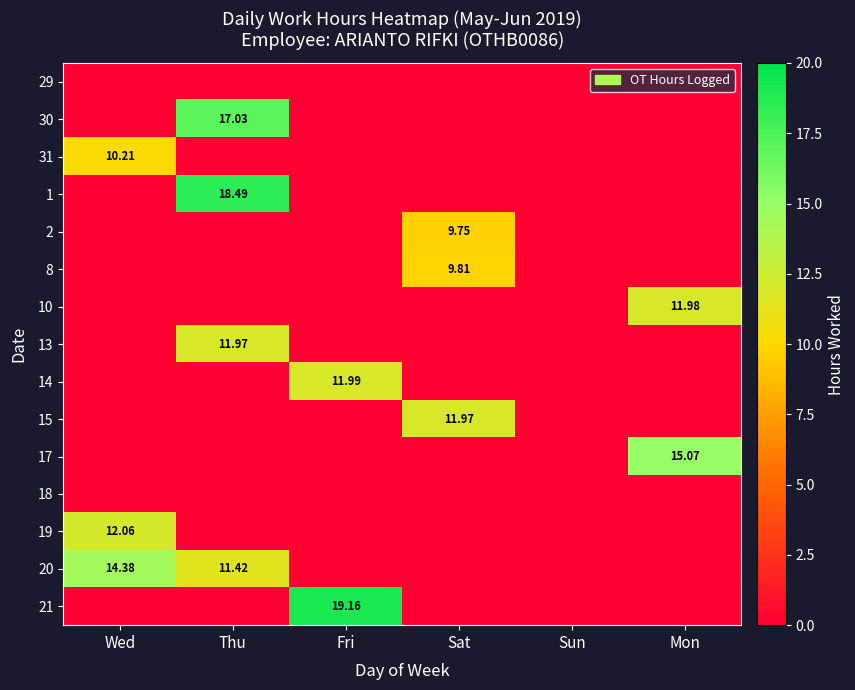

Which series has the largest total across all categories?

20